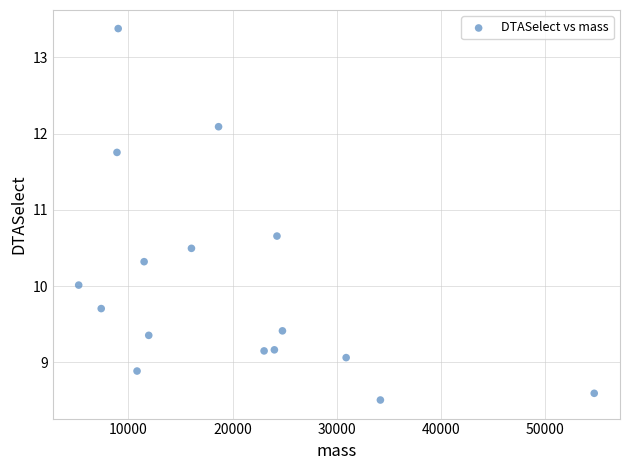

What is the range of X values (max minus min)?

49425.9